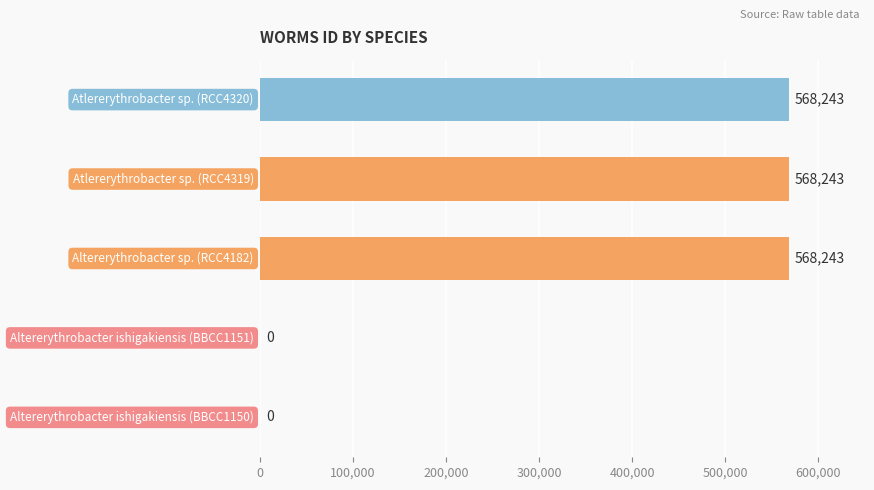

What is the sum of all values?

1704729